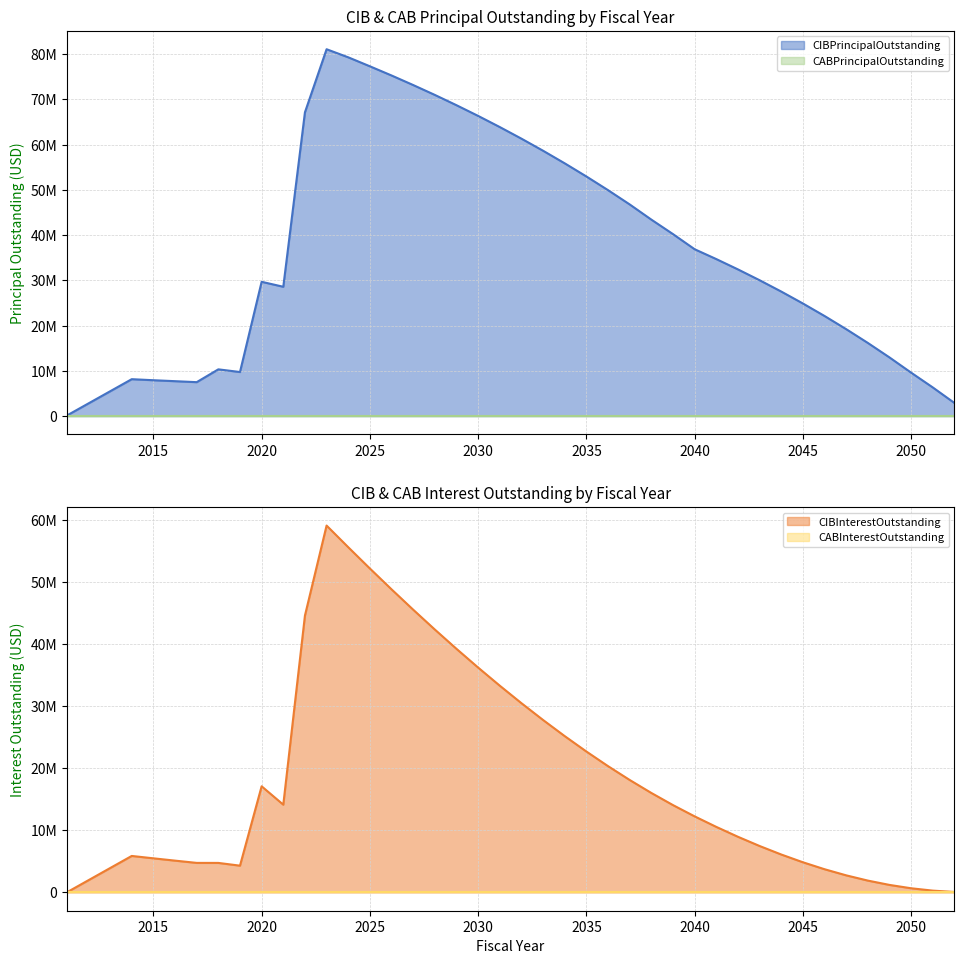

True or false: CIBInterestOutstanding has more than 0 interior local peaks.

True